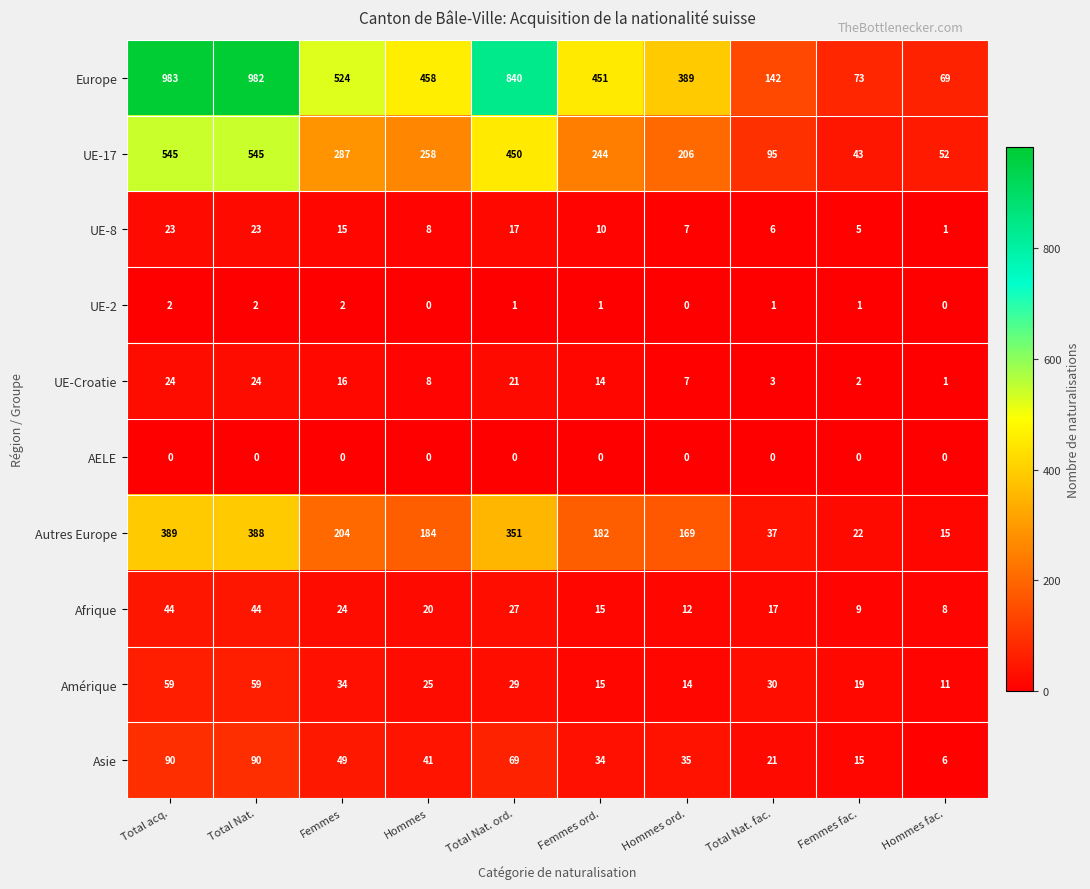

Which series has the largest total across all categories?

Europe